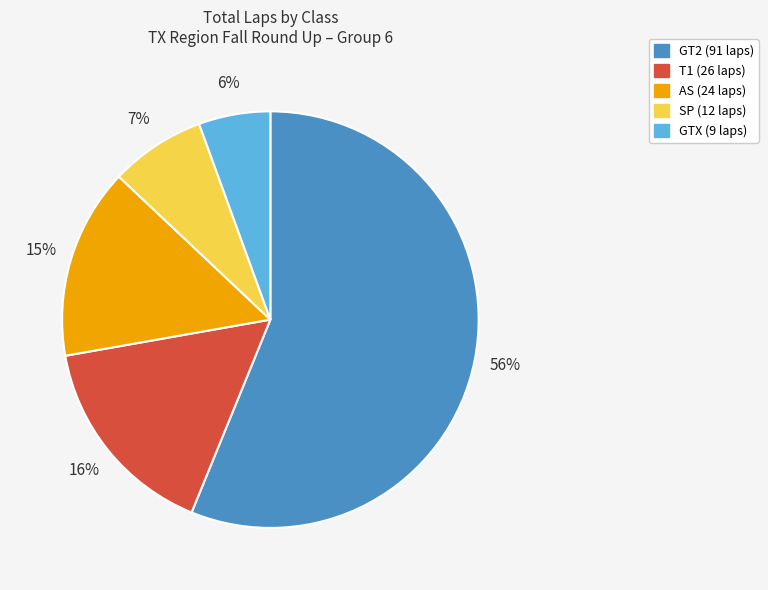

To the nearest percent, what is the average slice percentage?

20%